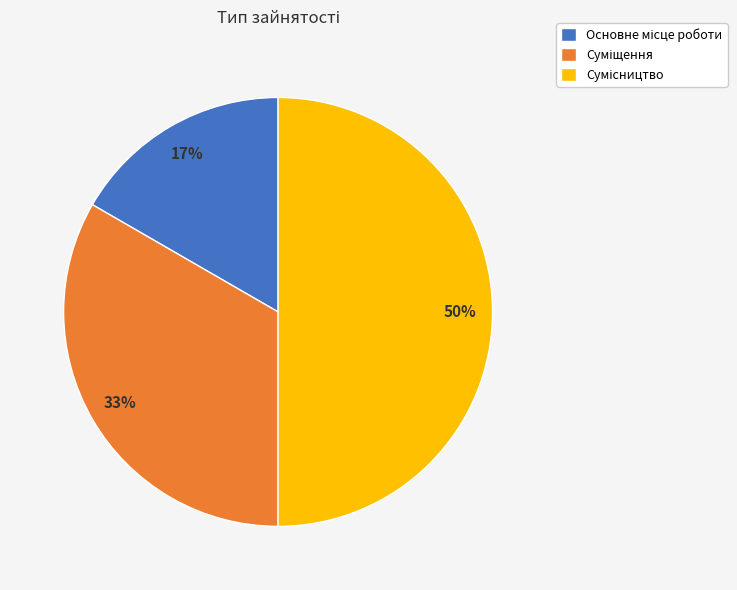

Count the number of slices in the pie.

3